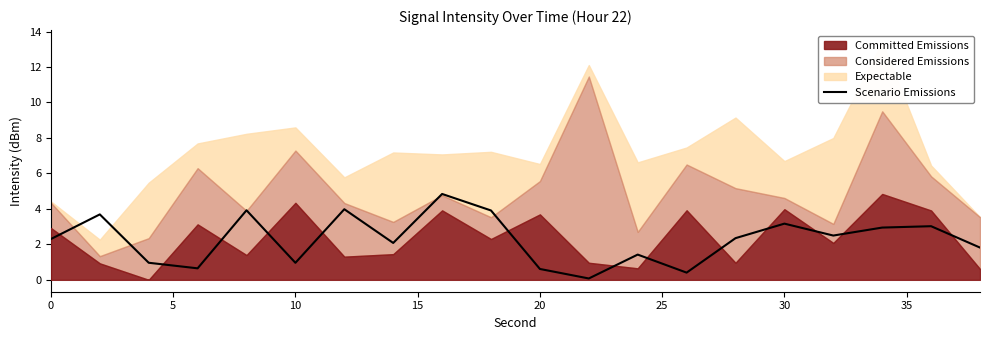

How many interior local peaks (higher than both neighbors) does the data have?

7